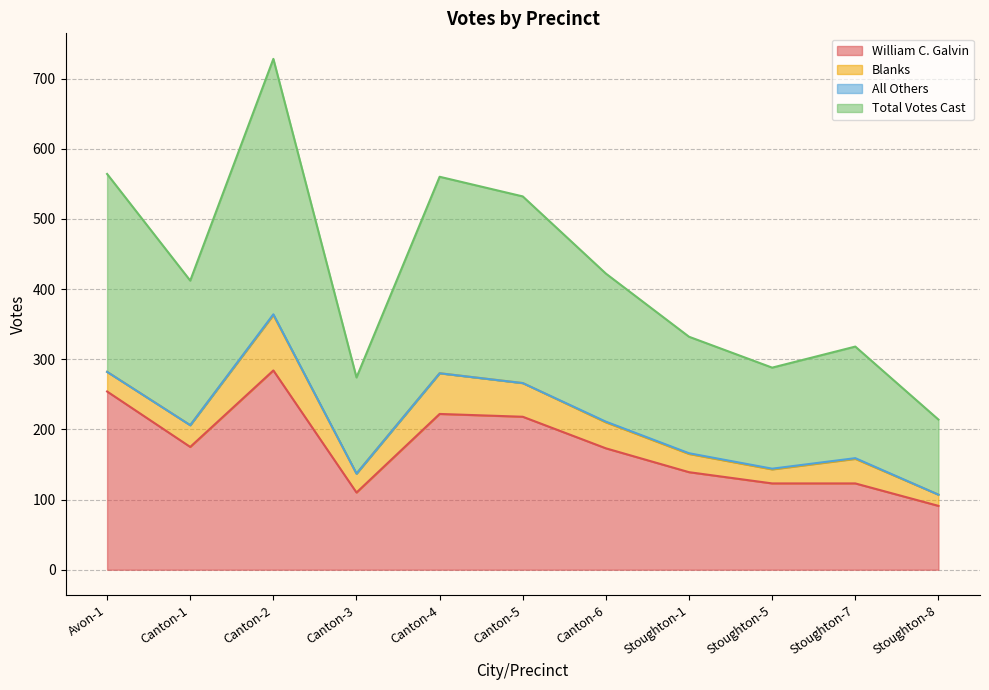

At which label is William C. Galvin closest to 187?

Canton-1